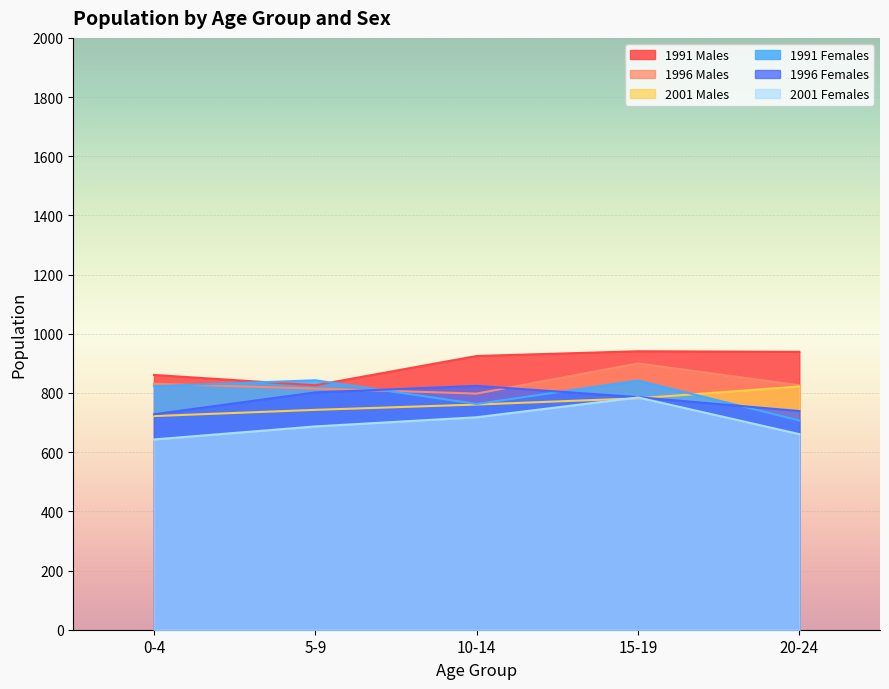

True or false: 1996 Males and 1991 Males cross at least once.

False